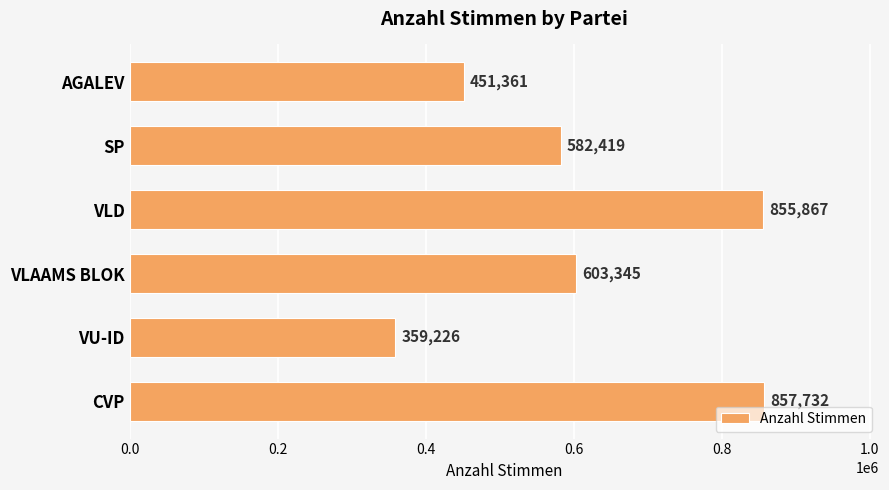

What is the label of the 3rd bar from the bottom?

VLAAMS BLOK